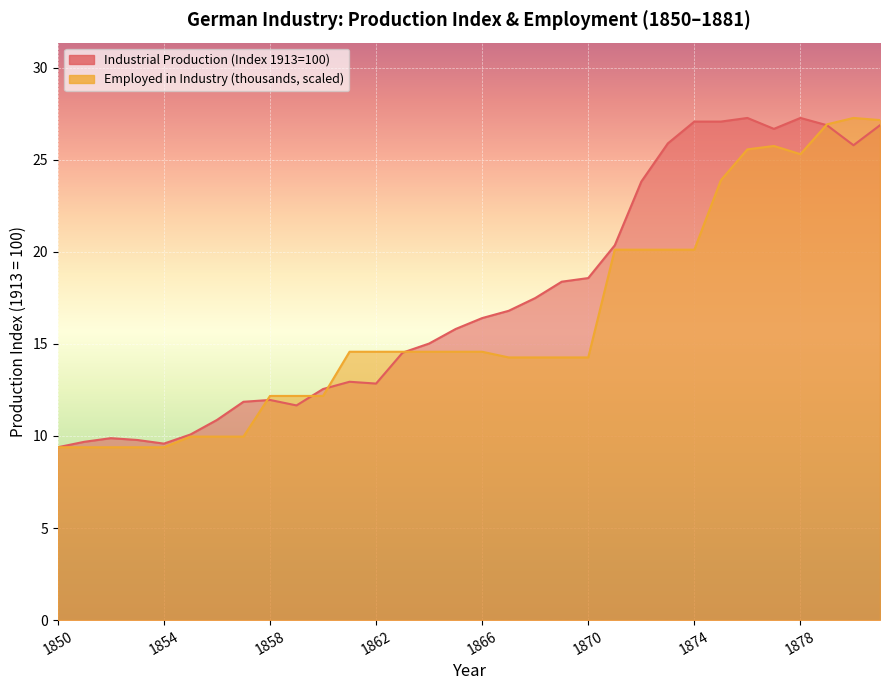

Which category has the lowest value in the Industrial Production (Index 1913=100) series?

1850